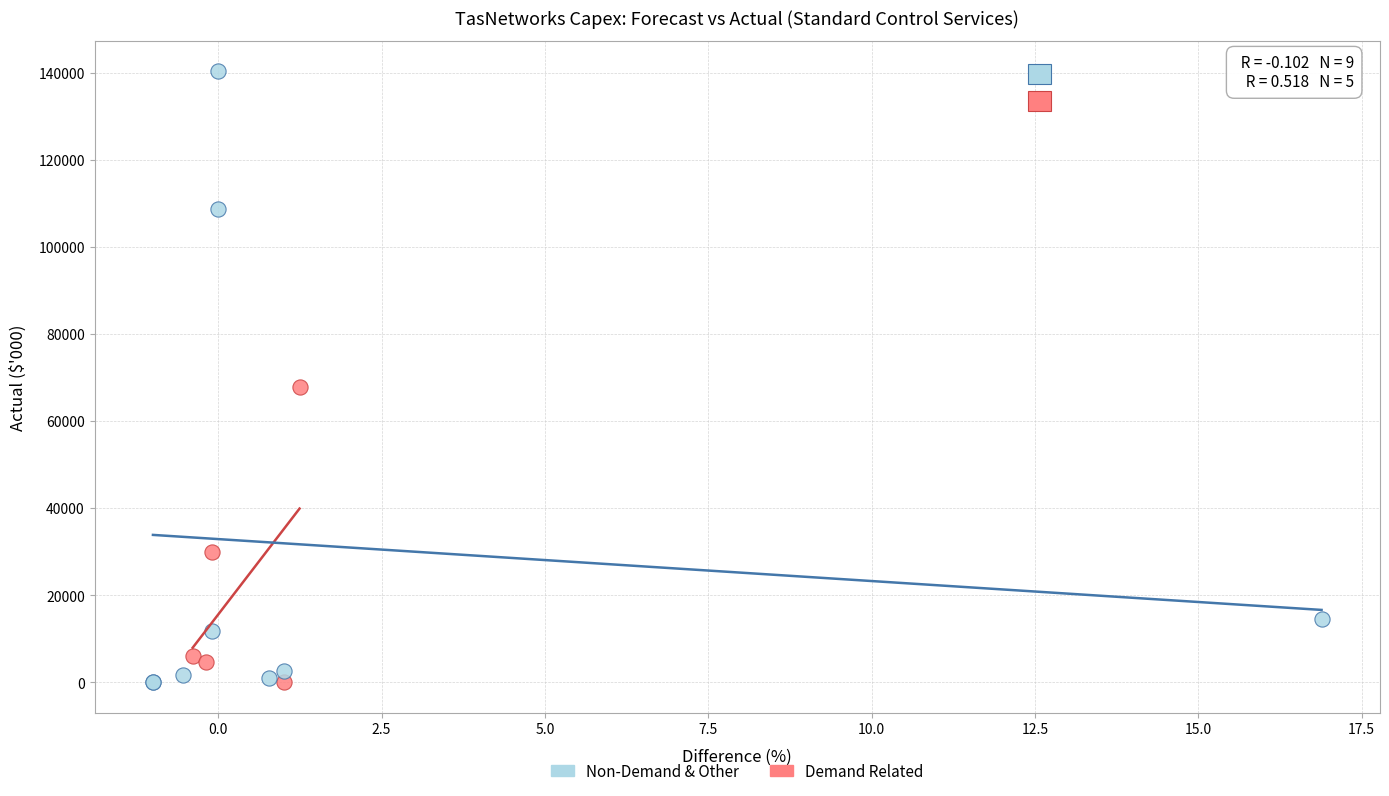

Which series contains the highest Y value?

Non-Demand & Other